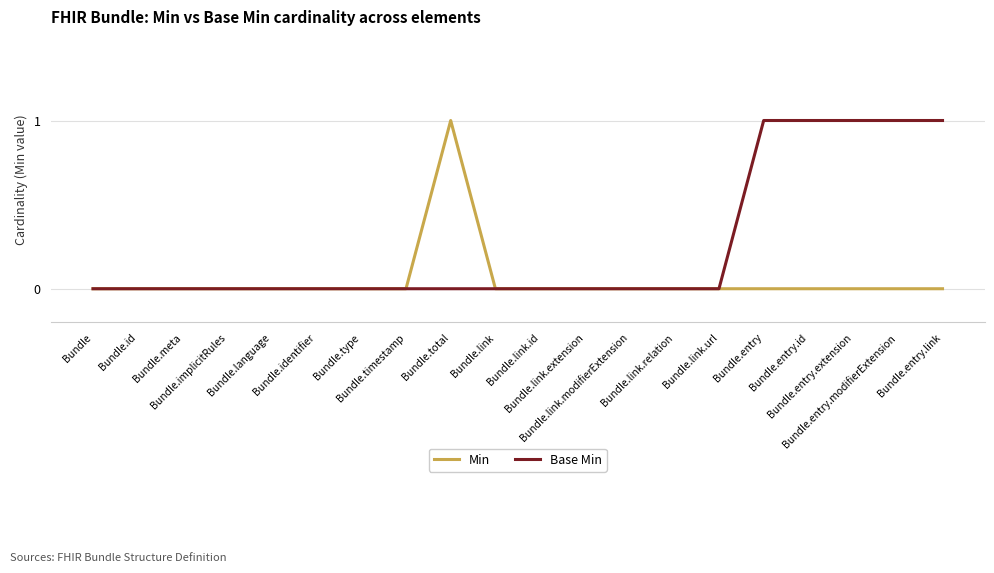

Which series has the largest total across all categories?

Base Min